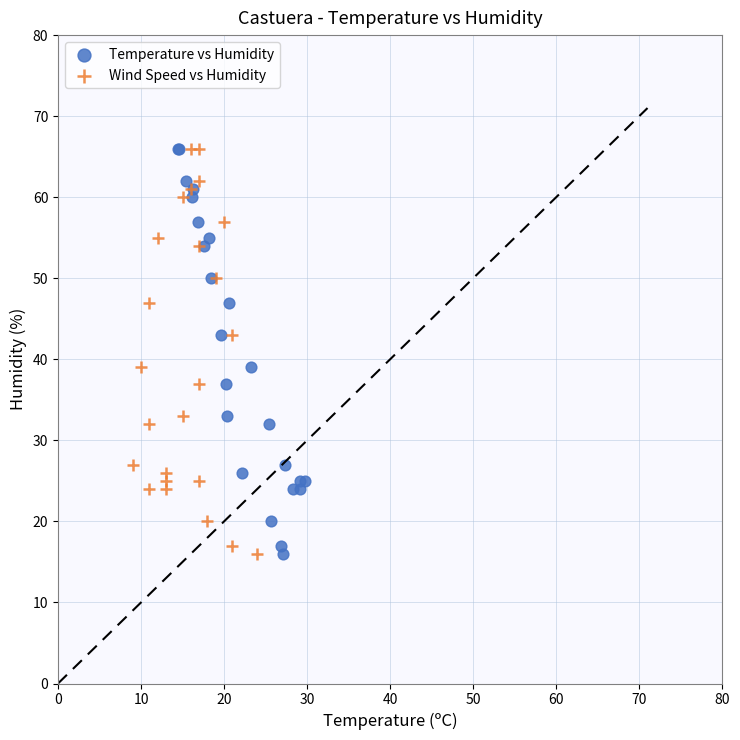

What are all the series names shown in the legend?

Temperature vs Humidity, Wind Speed vs Humidity